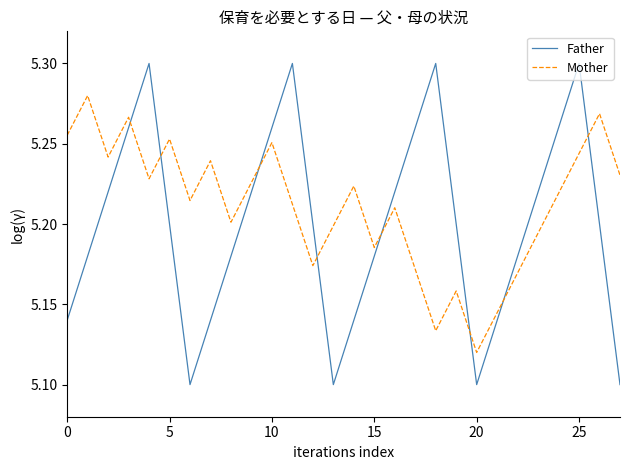

List the series in order of their overall mean, highest first.

Mother, Father